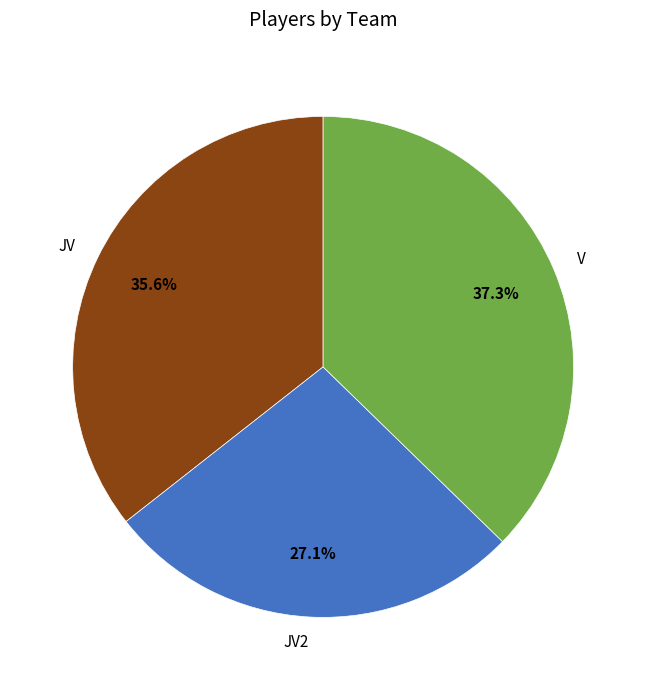

Is there any slice that represents more than half of the pie?

No